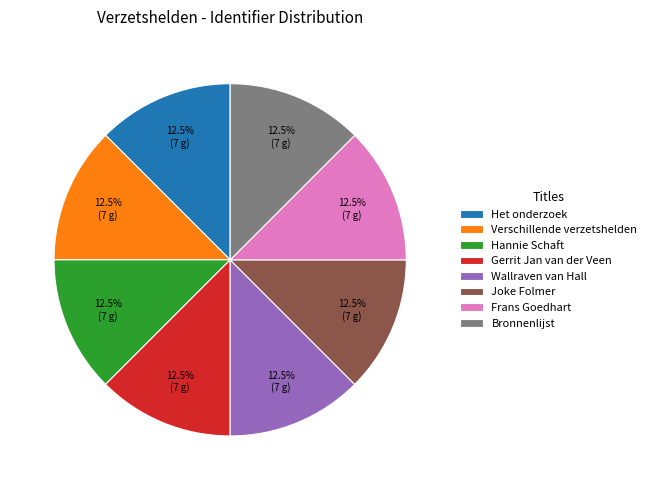

Does Het onderzoek represent more than half of the total?

No